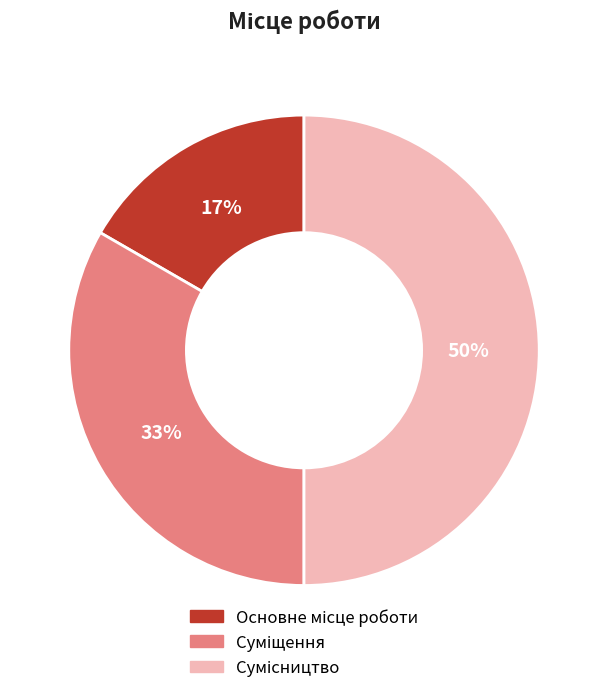

How many segments does this pie chart have?

3